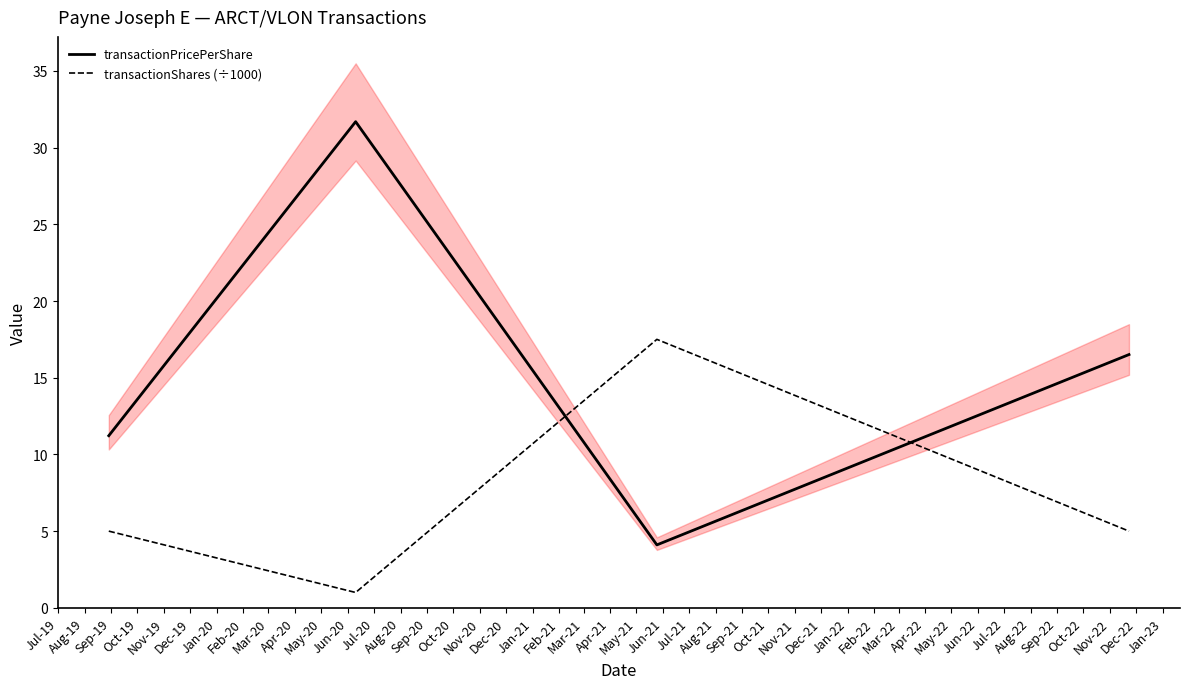

Is this an area chart (filled region under the line)?

No